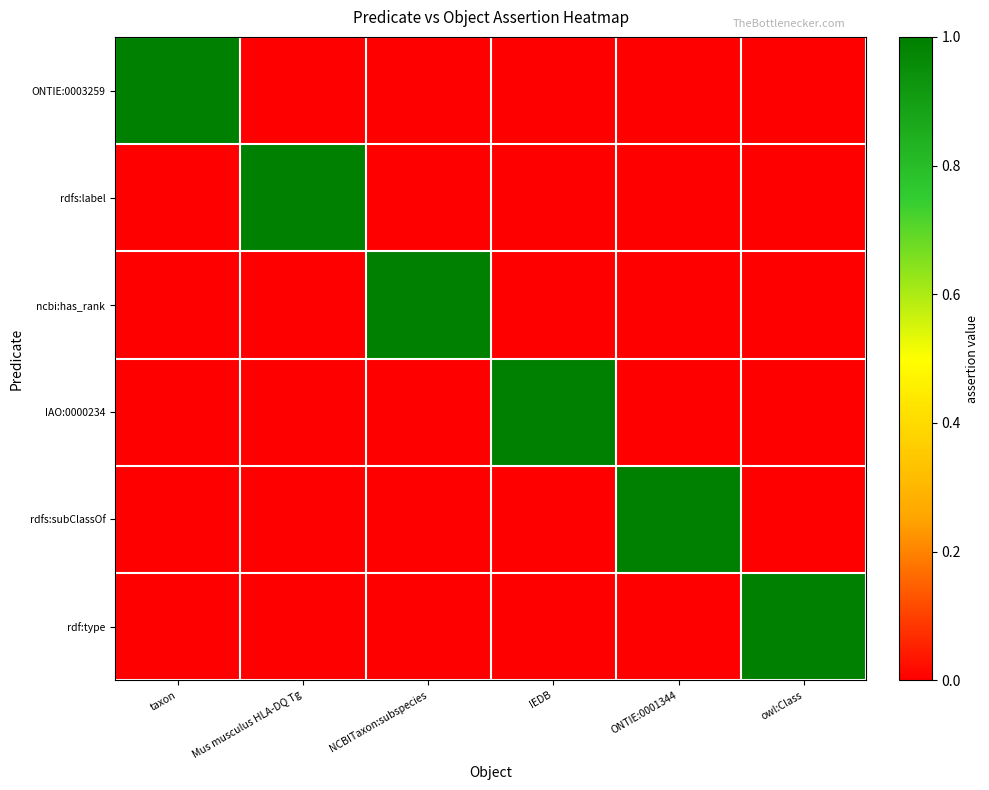

Reading left to right, transcribe all the data shown in this chart.

ONTIE:0003259: taxon=1	Mus musculus HLA-DQ Tg=0	NCBITaxon:subspecies=0	IEDB=0	ONTIE:0001344=0	owl:Class=0
rdfs:label: taxon=0	Mus musculus HLA-DQ Tg=1	NCBITaxon:subspecies=0	IEDB=0	ONTIE:0001344=0	owl:Class=0
ncbi:has_rank: taxon=0	Mus musculus HLA-DQ Tg=0	NCBITaxon:subspecies=1	IEDB=0	ONTIE:0001344=0	owl:Class=0
IAO:0000234: taxon=0	Mus musculus HLA-DQ Tg=0	NCBITaxon:subspecies=0	IEDB=1	ONTIE:0001344=0	owl:Class=0
rdfs:subClassOf: taxon=0	Mus musculus HLA-DQ Tg=0	NCBITaxon:subspecies=0	IEDB=0	ONTIE:0001344=1	owl:Class=0
rdf:type: taxon=0	Mus musculus HLA-DQ Tg=0	NCBITaxon:subspecies=0	IEDB=0	ONTIE:0001344=0	owl:Class=1